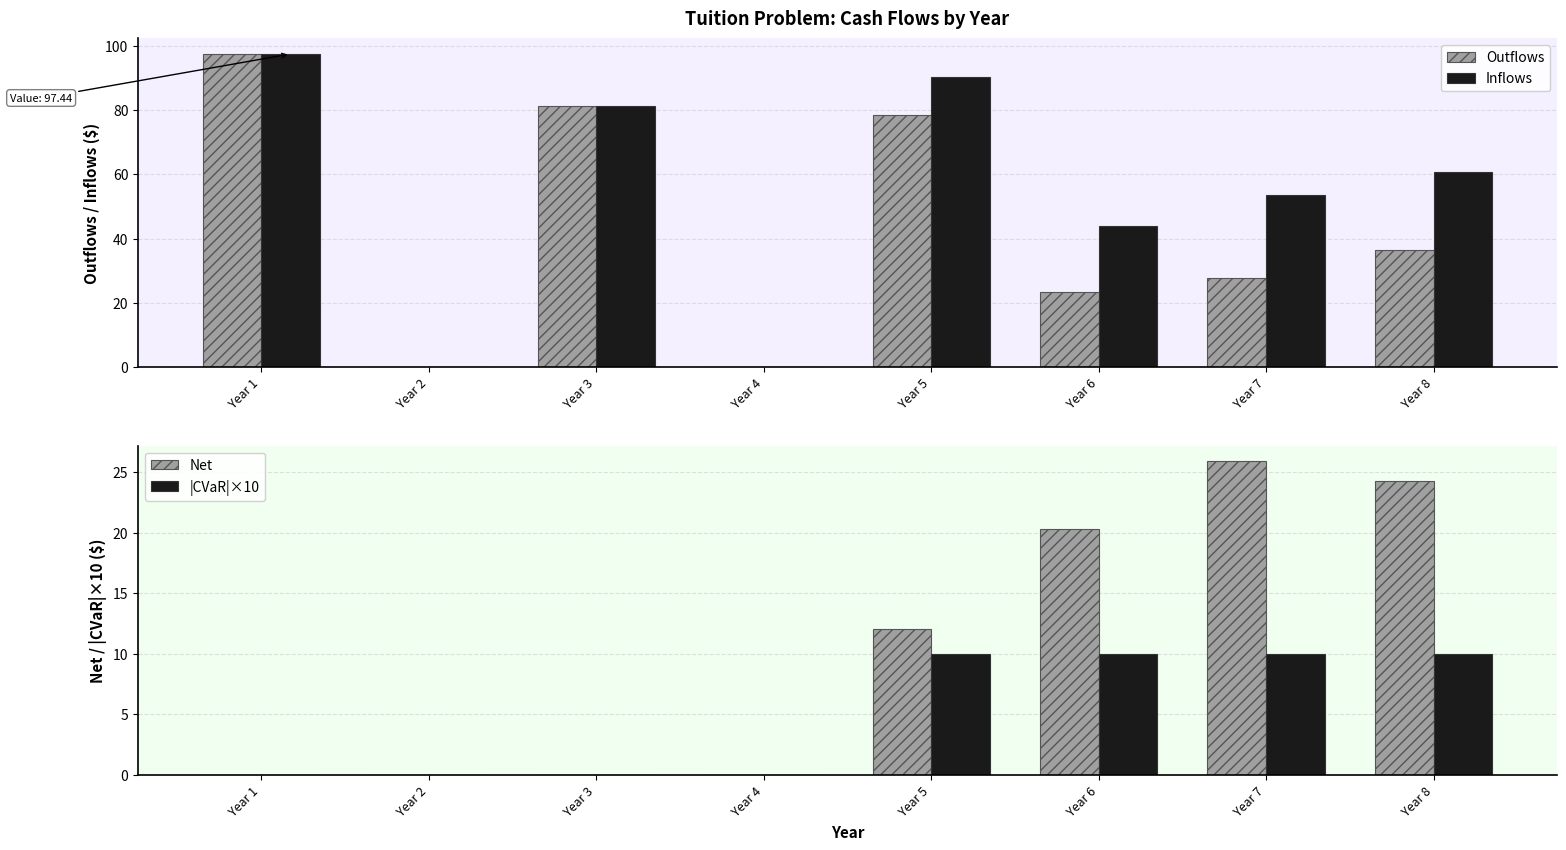

The value of Outflows at Year 3 is 18.4. True or false?

False